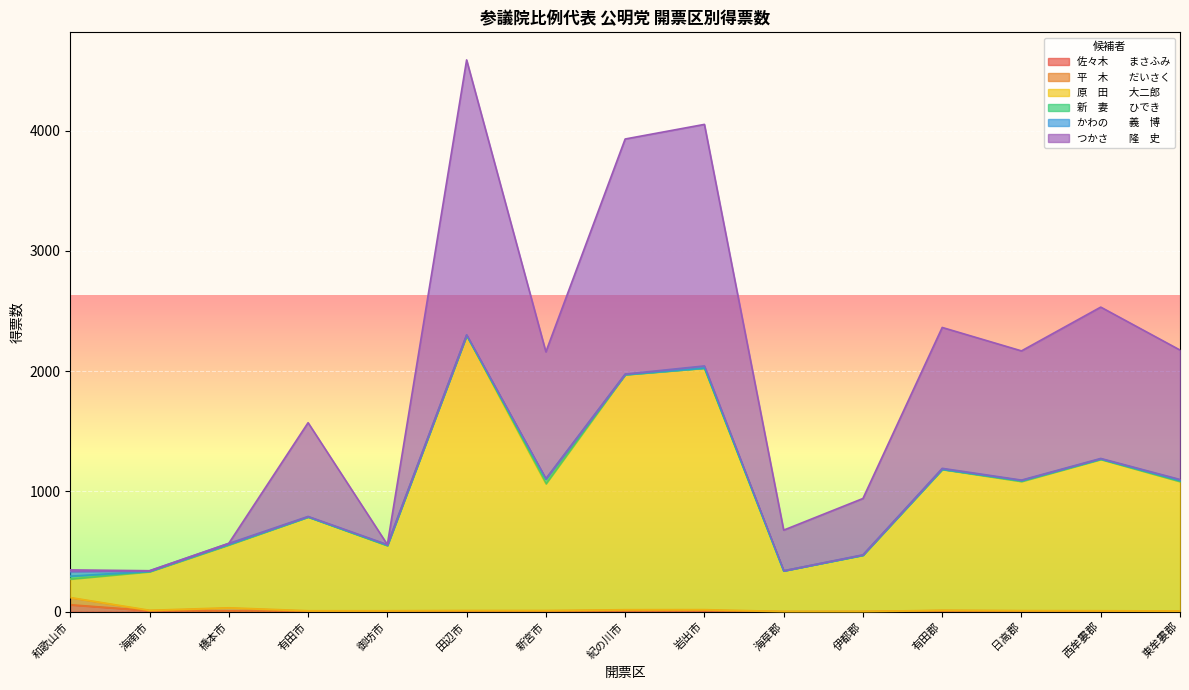

What is the sum of the 平　木　　だいさく values at 日高郡 and 西牟婁郡?

17.0